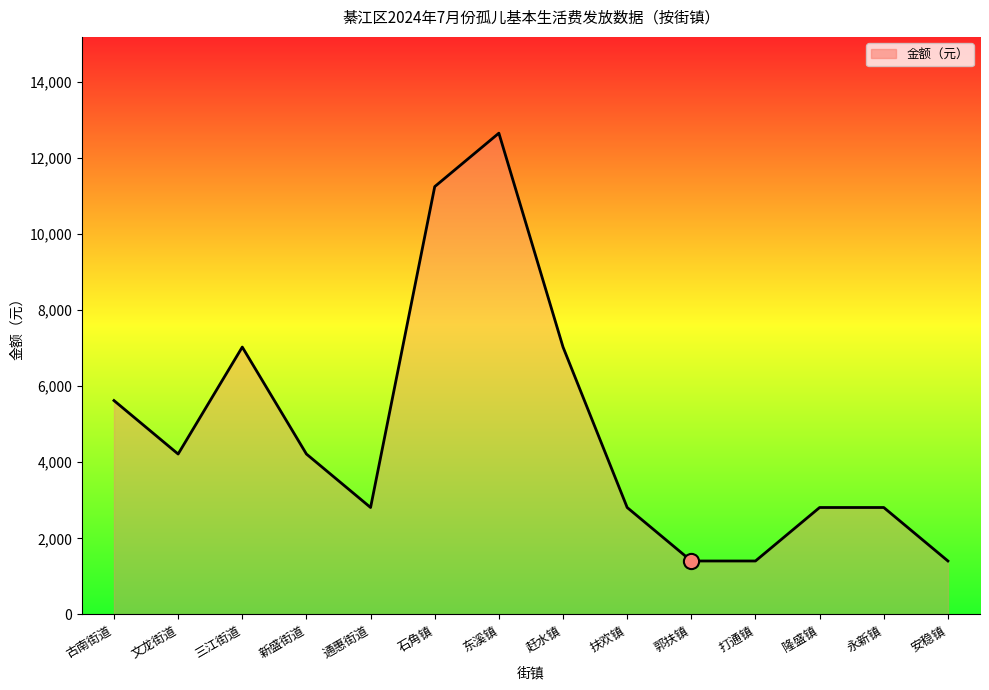

What is the change in value from 东溪镇 to 赶水镇?

-5620